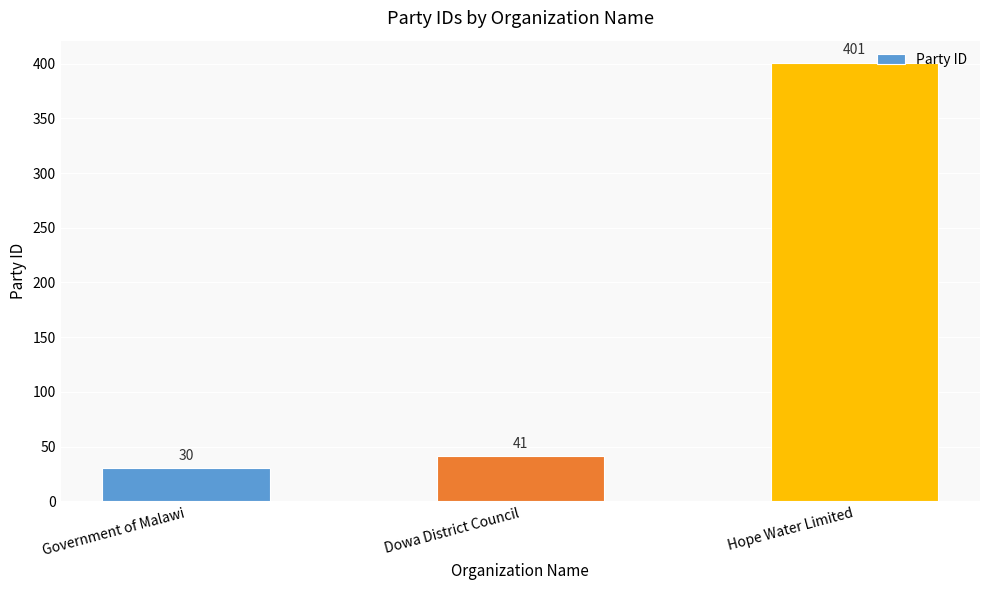

Read the value at Hope Water Limited, to the nearest 10.

400